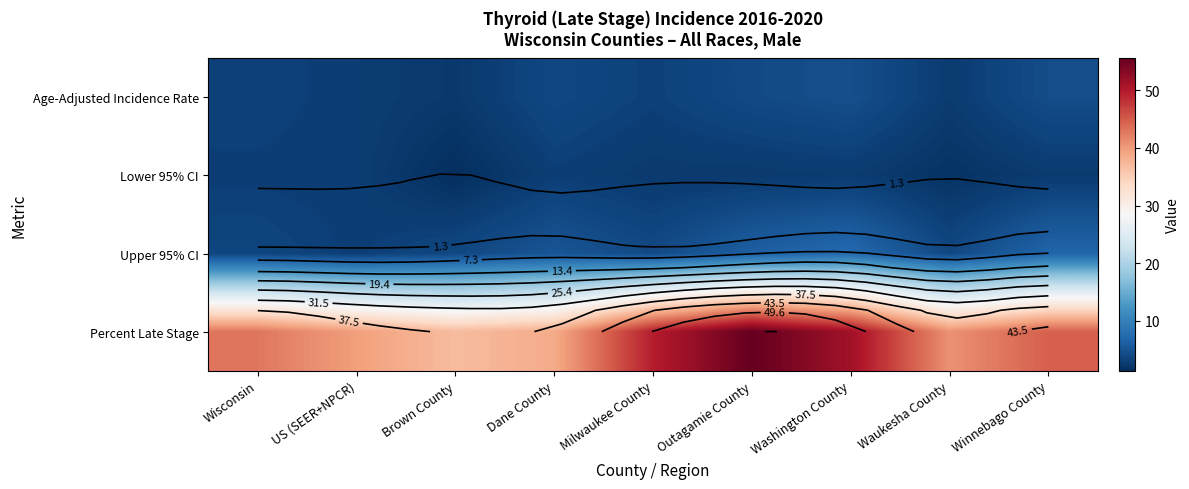

What is the sum of the Age-Adjusted Incidence Rate values at Washington County and Outagamie County?

8.5